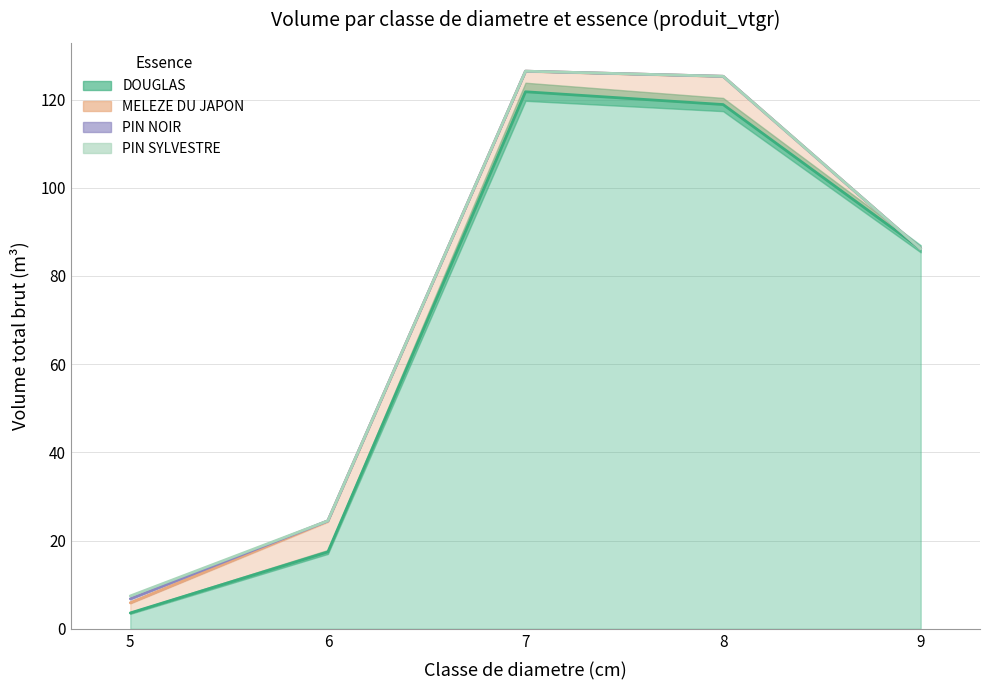

What value does the MELEZE DU JAPON series have at 6?

7.1